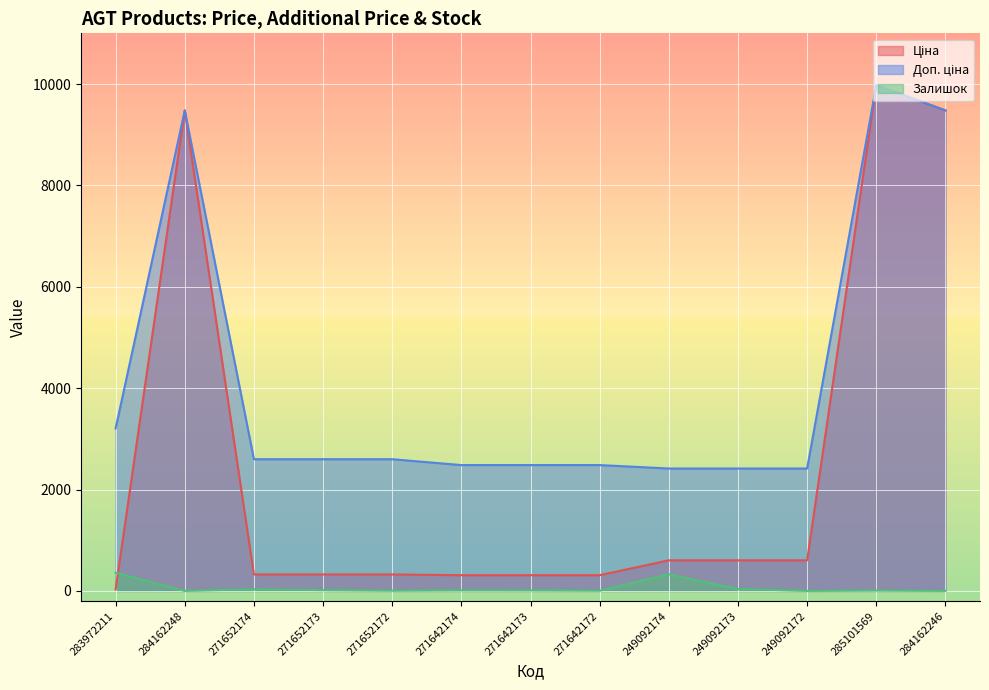

The value of Доп. ціна at 249092173 is 2414.8. True or false?

True